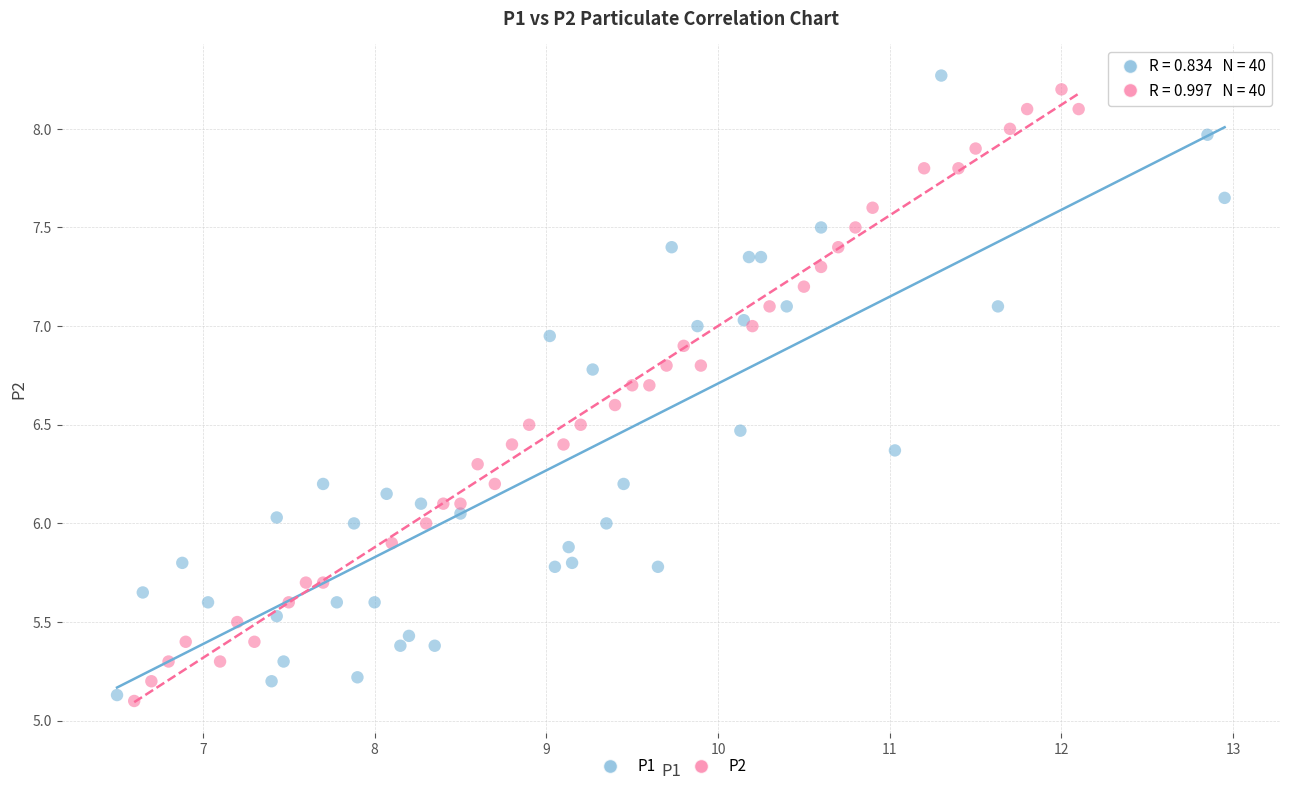

Which series reaches the maximum Y coordinate?

P1